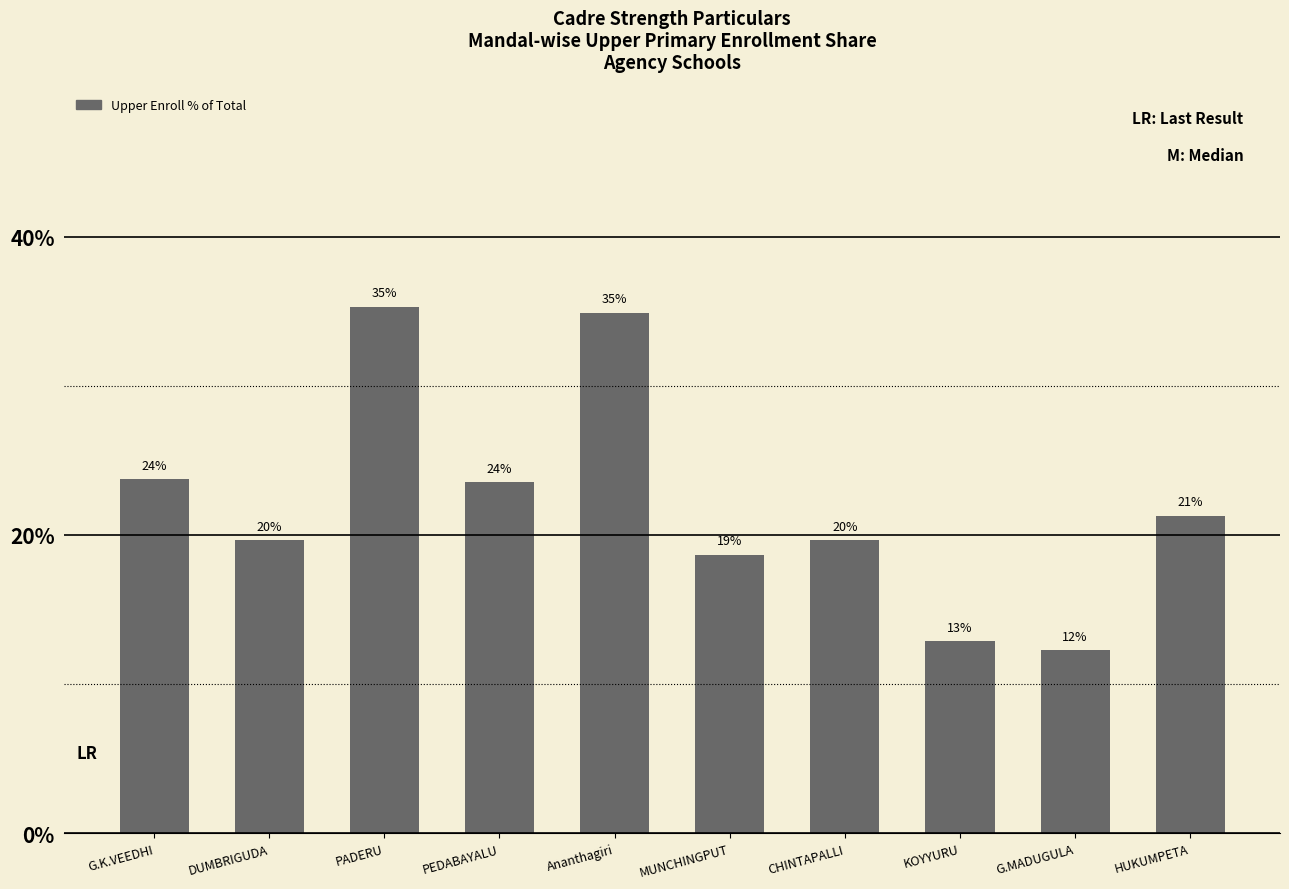

Are the bars horizontal?

No